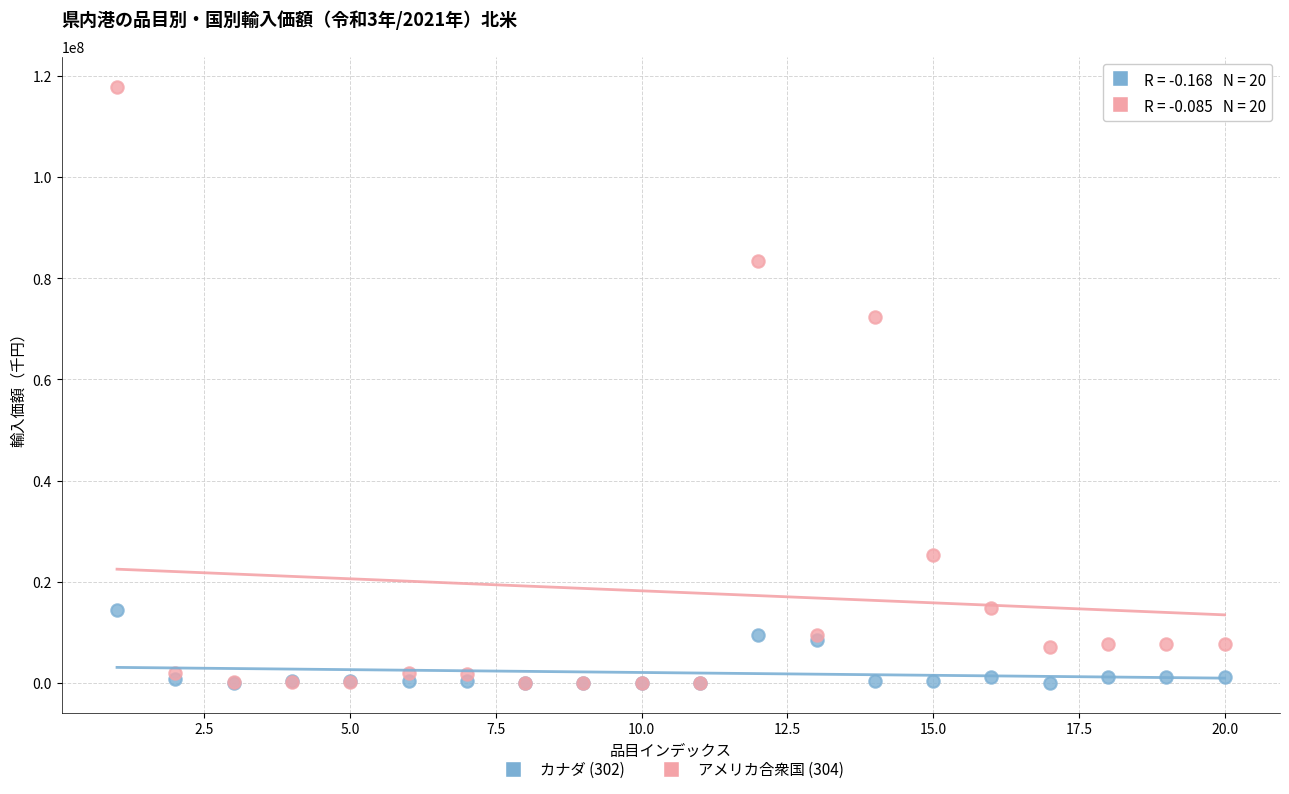

Across all series, what Y value is closest to 58954130?

72445401